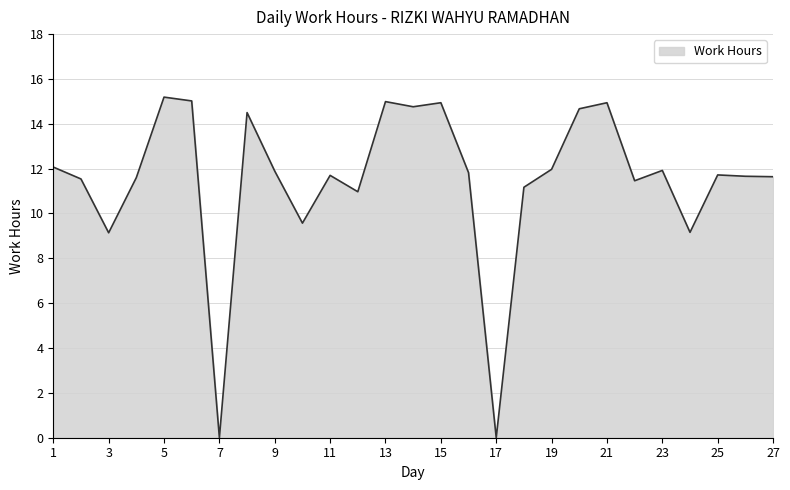

Count the number of categories in the chart.

27